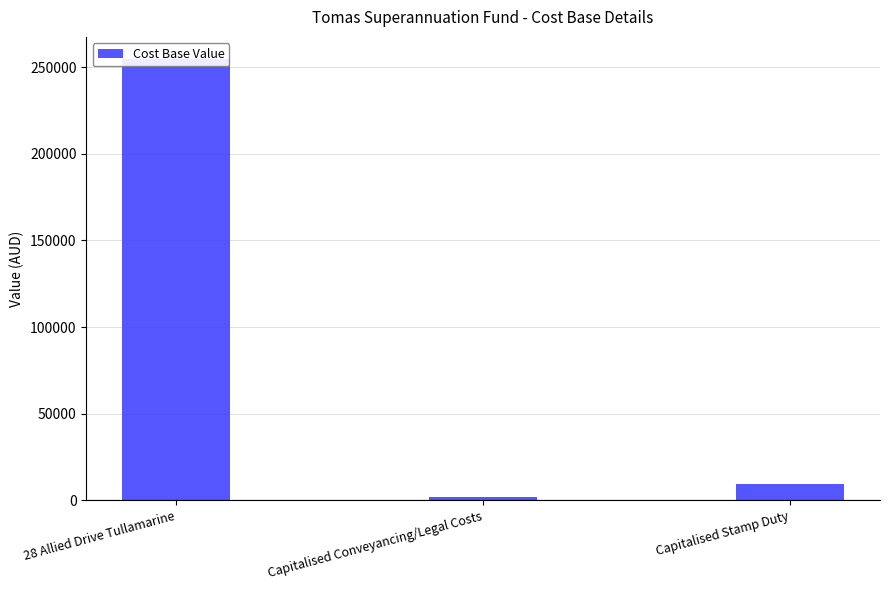

Reading right to left, what are all the values shown in this chart?

Capitalised Stamp Duty=9590.0	Capitalised Conveyancing/Legal Costs=2108.1	28 Allied Drive Tullamarine=254642.9